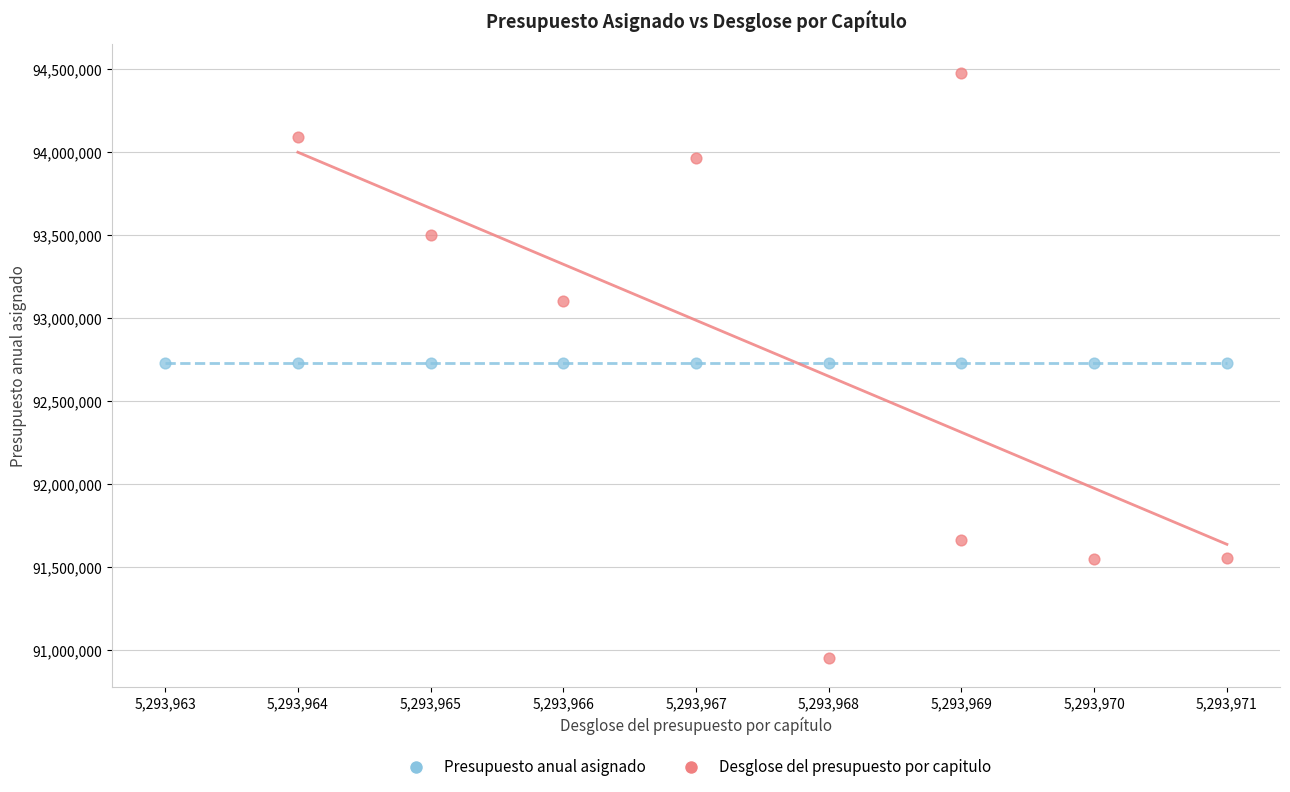

Which series reaches the maximum Y coordinate?

Desglose del presupuesto por capitulo